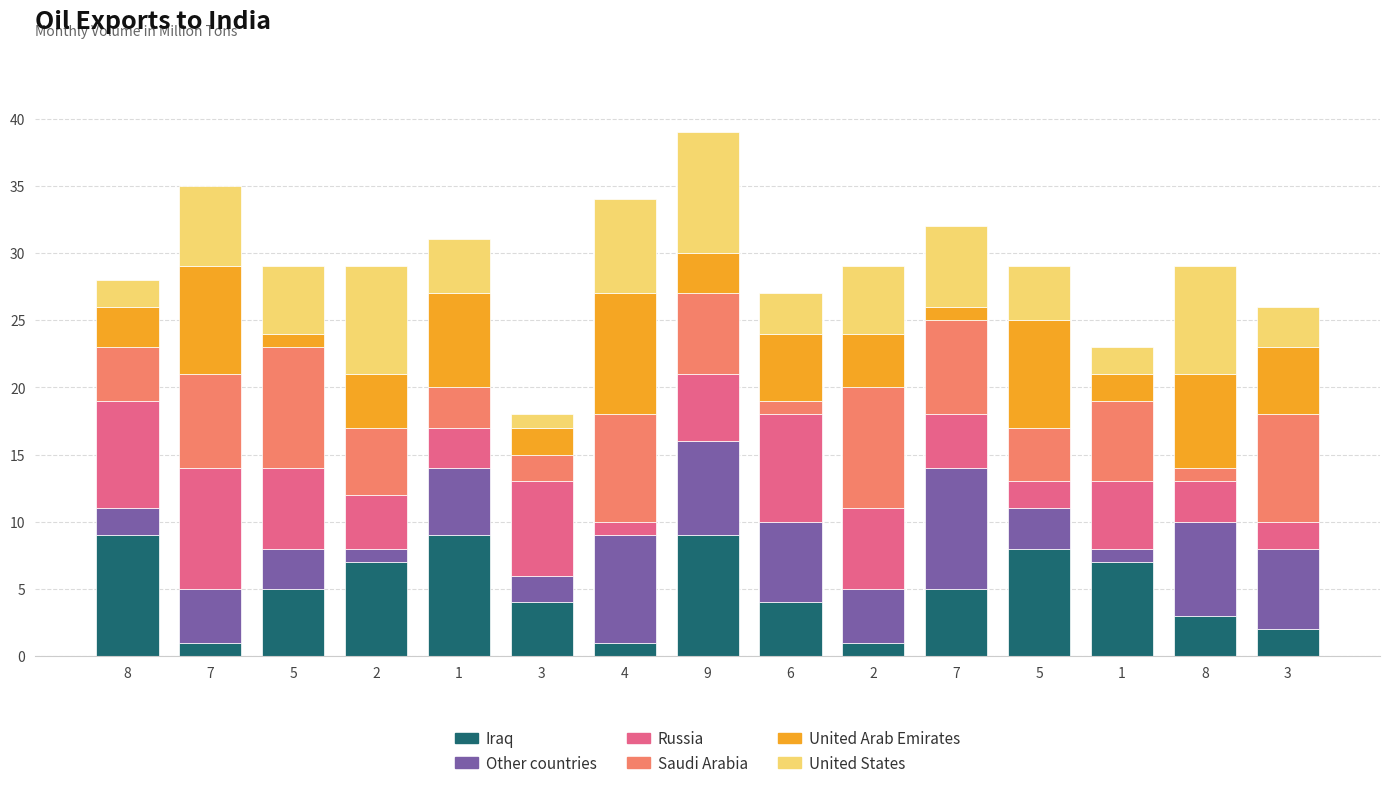

The value of United States at 2 is 8. True or false?

True